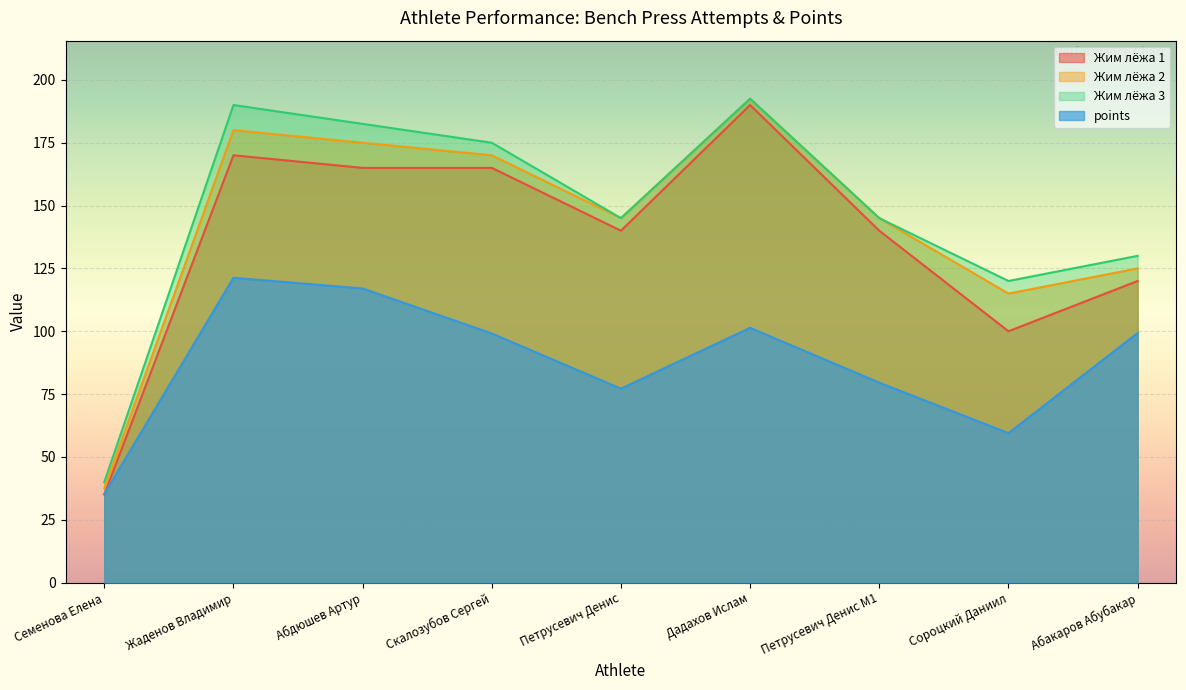

Is it true that Жим лёжа 2 equals 145.0 at Петрусевич Денис M1?

True